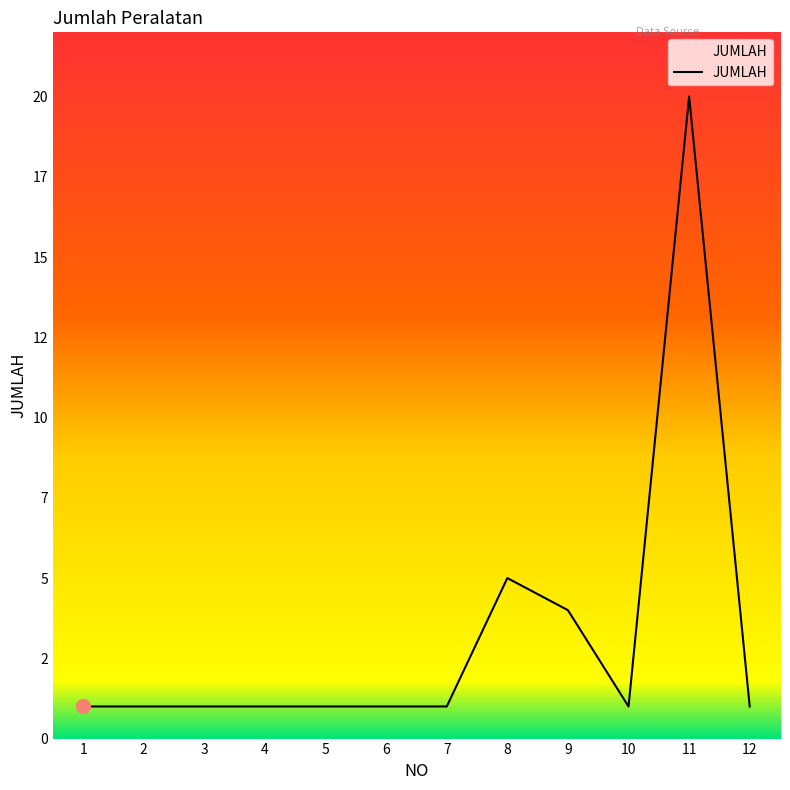

The chart shows a value of 1 at 7. True or false?

False